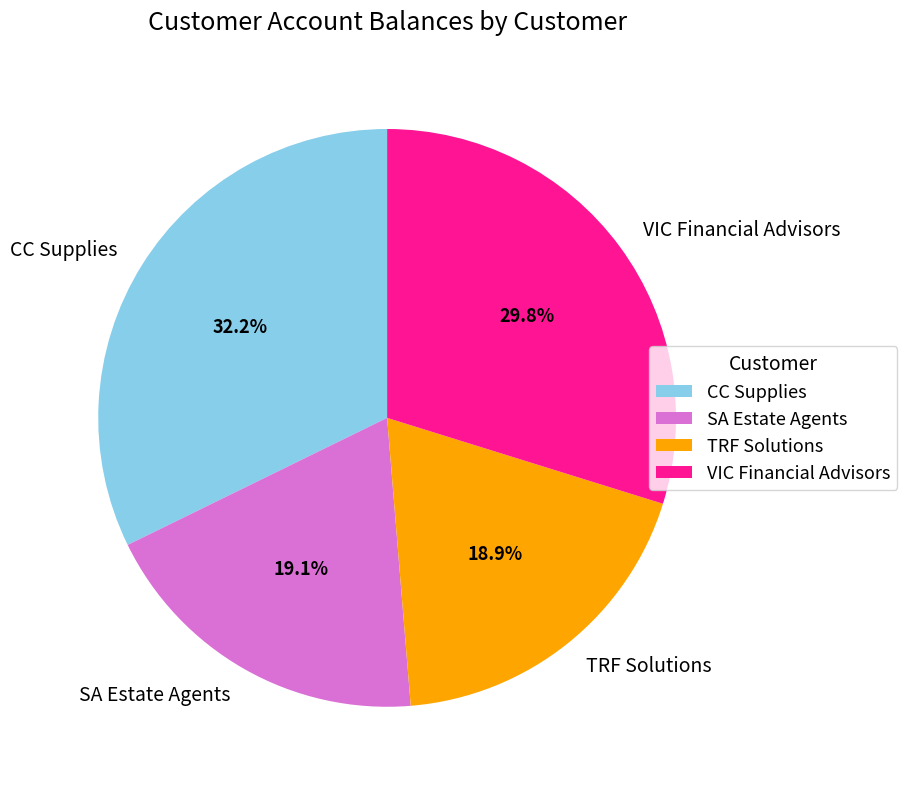

To the nearest percent, what is the average slice percentage?

25%